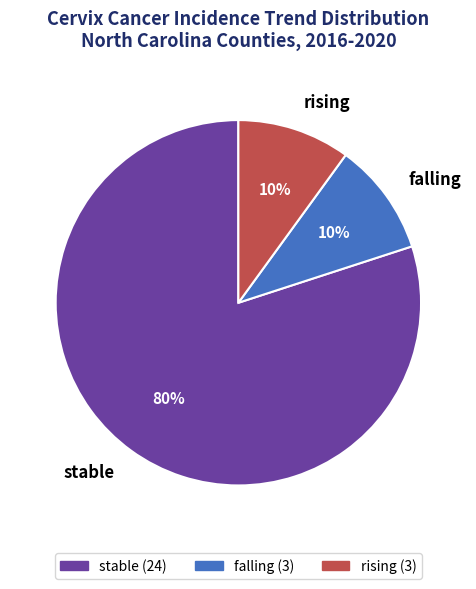

True or false: stable accounts for 80% of the total.

True